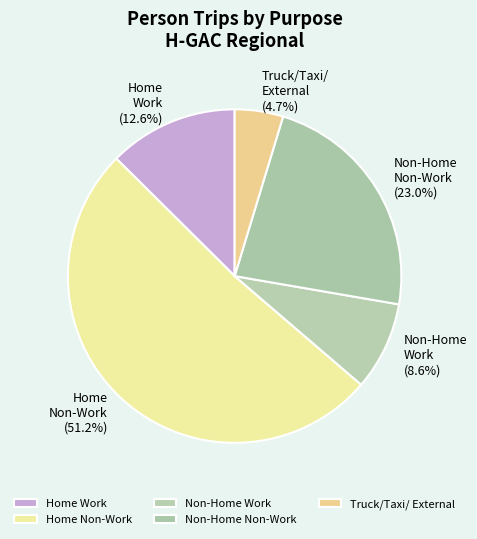

Does Home Work represent more than half of the total?

No